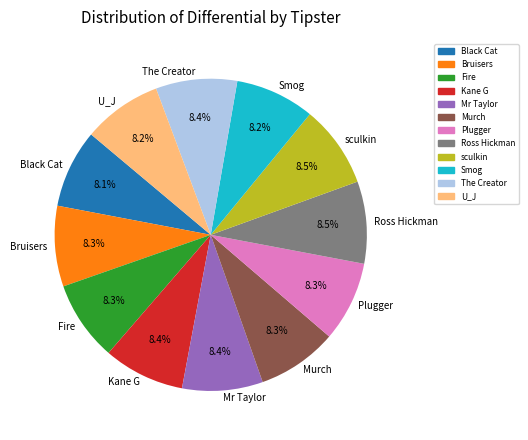

What is the ratio of the value at Smog to the value at Kane G?

1.0